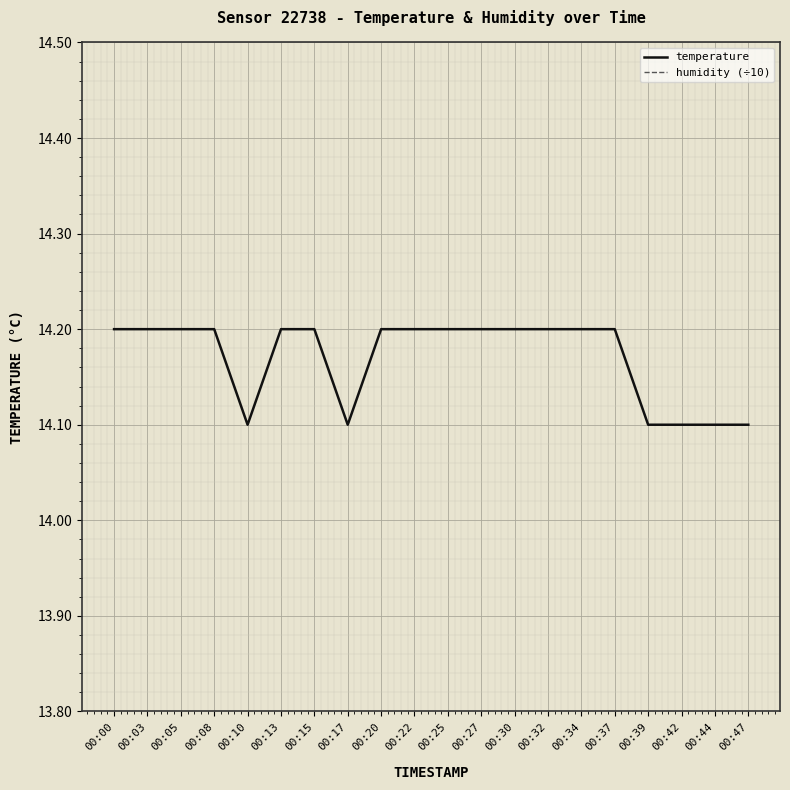

Which label corresponds to the smallest value in the chart?

00:00